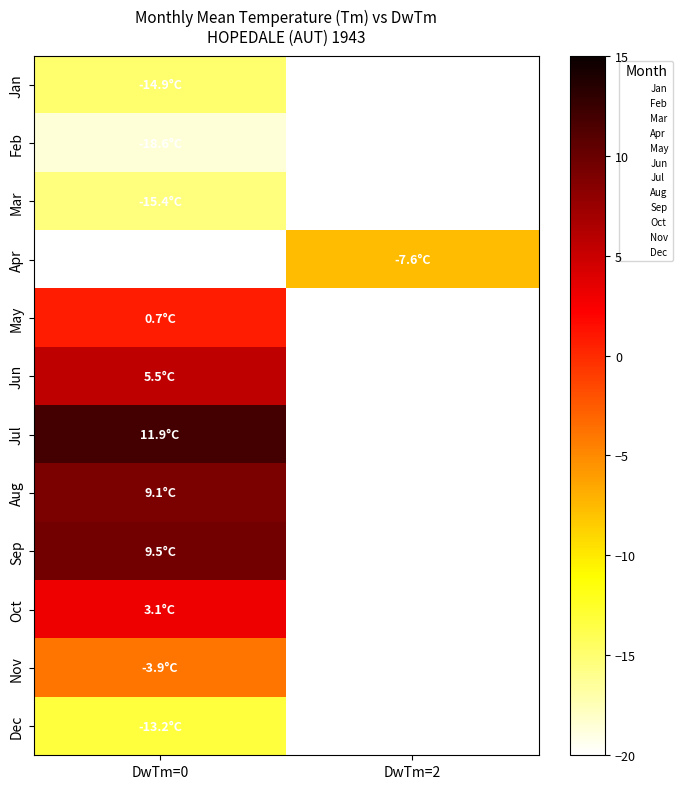

What is the maximum value shown in the chart?

11.9